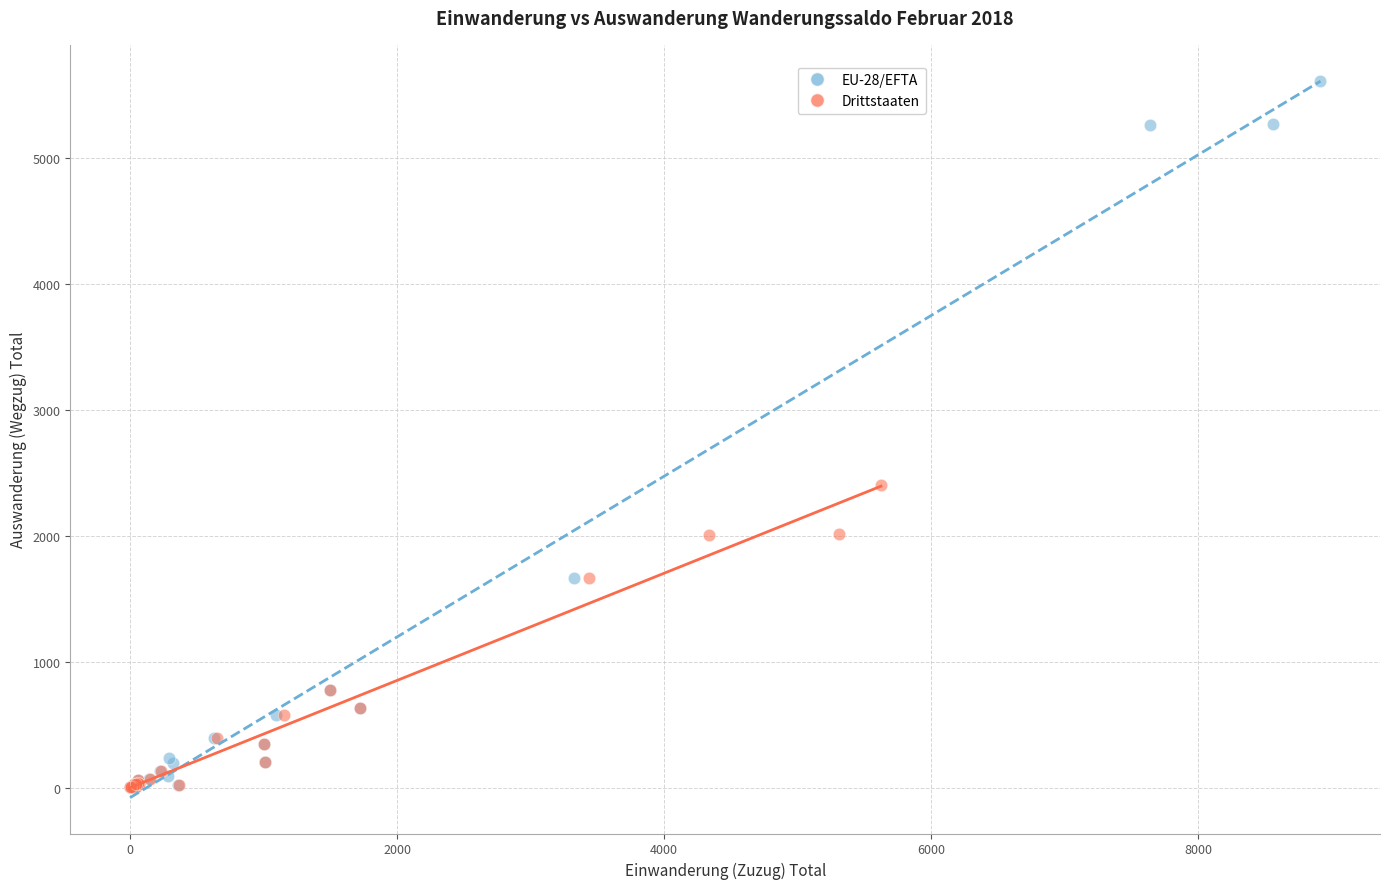

Which series has the widest spread of Y values?

EU-28/EFTA